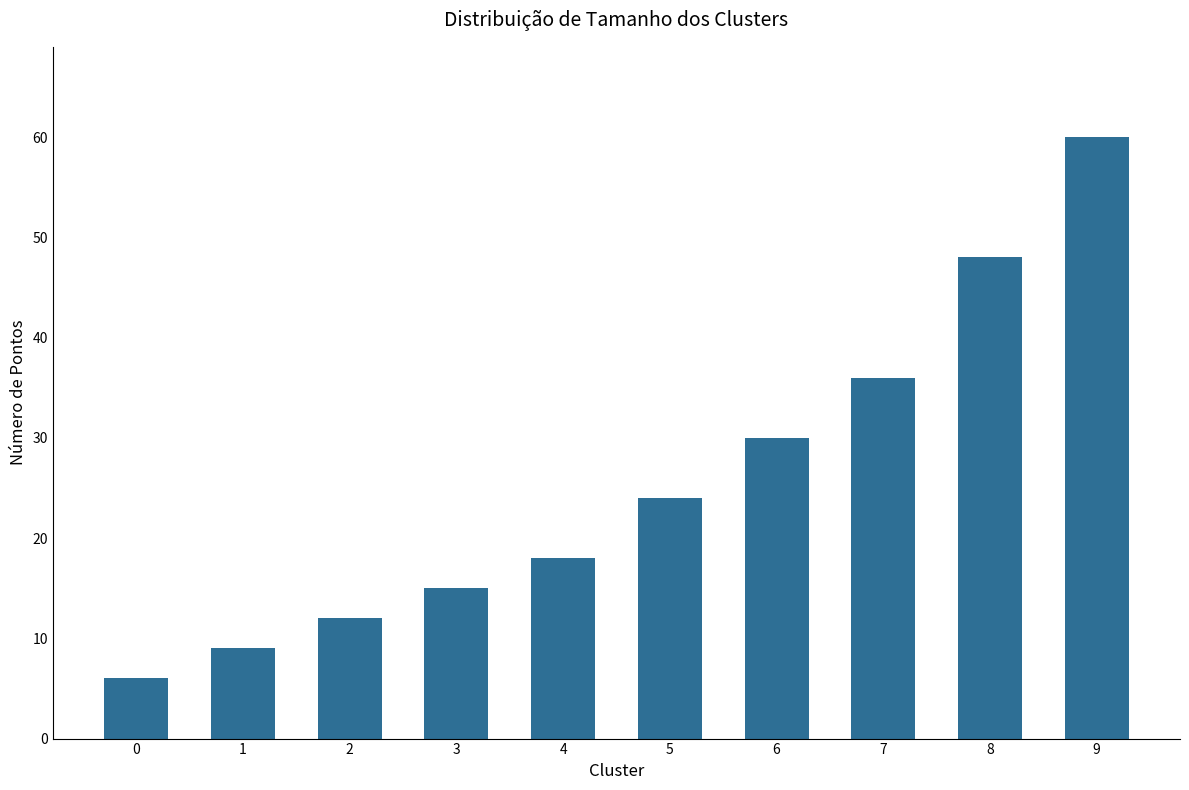

What is the difference between the values at 2 and 5?

12